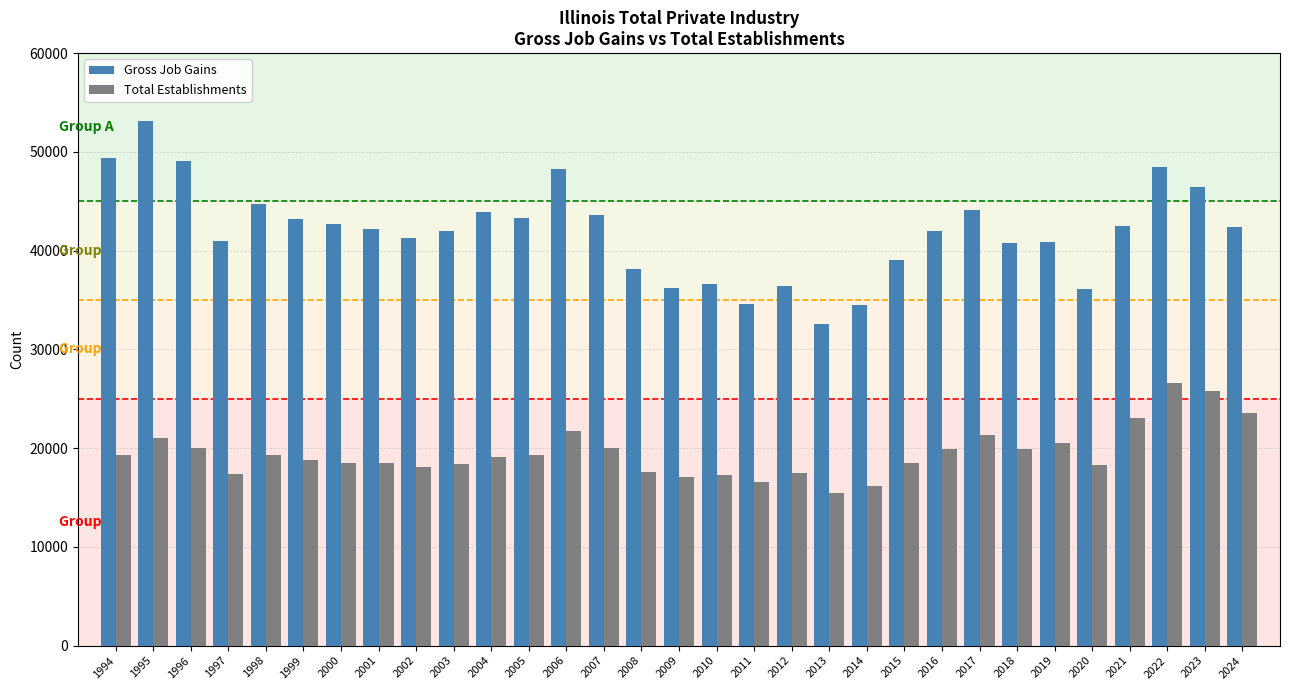

Which series has the widest spread of values?

Gross Job Gains